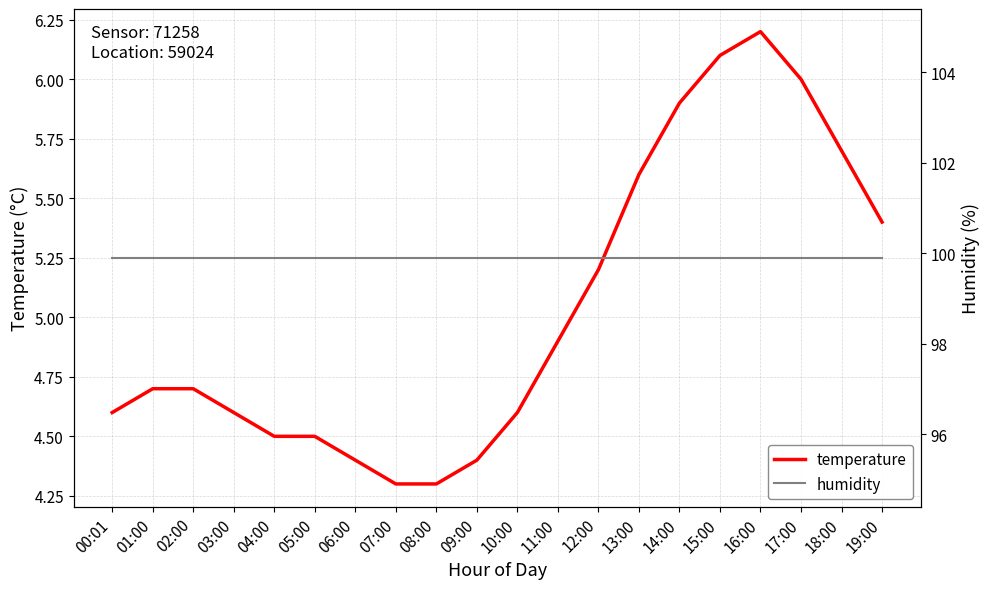

Which series has the largest range (max minus min)?

temperature